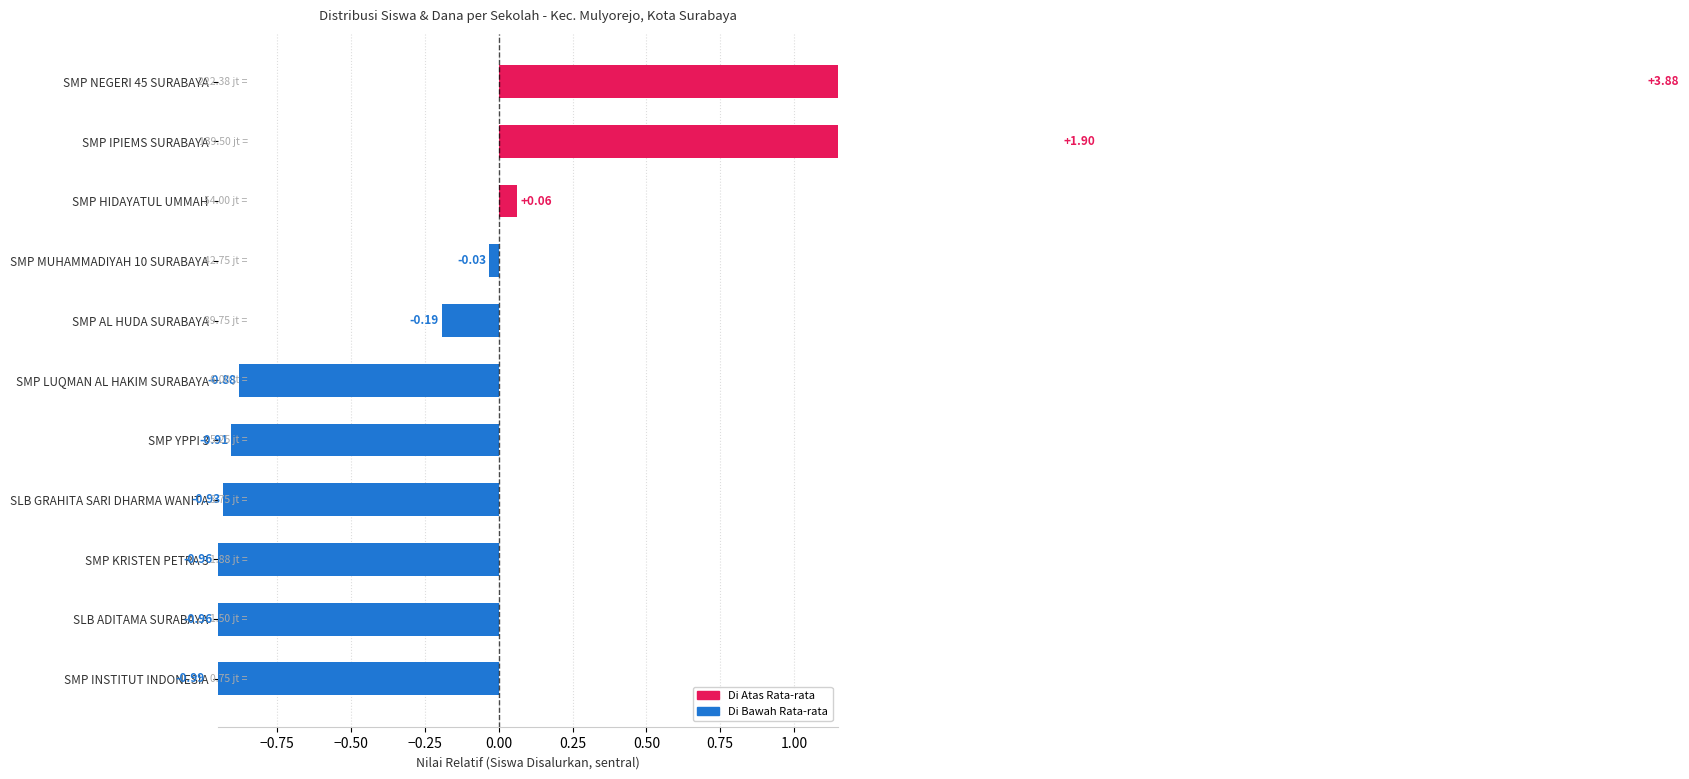

What is the minimum value shown in the chart?

-1.0